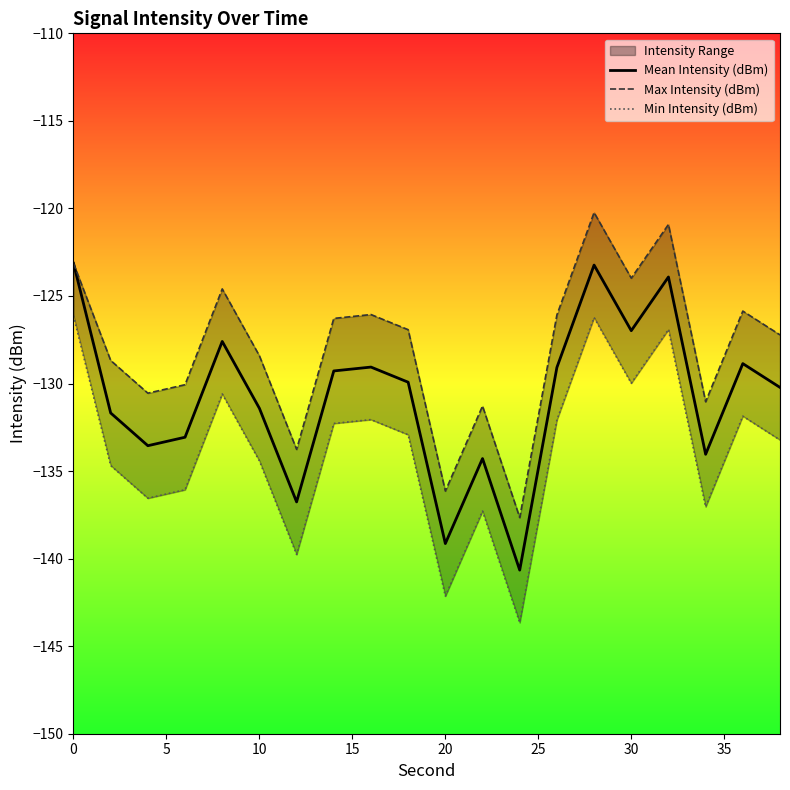

What is the highest value of the Mean Intensity (dBm) series?

-123.1